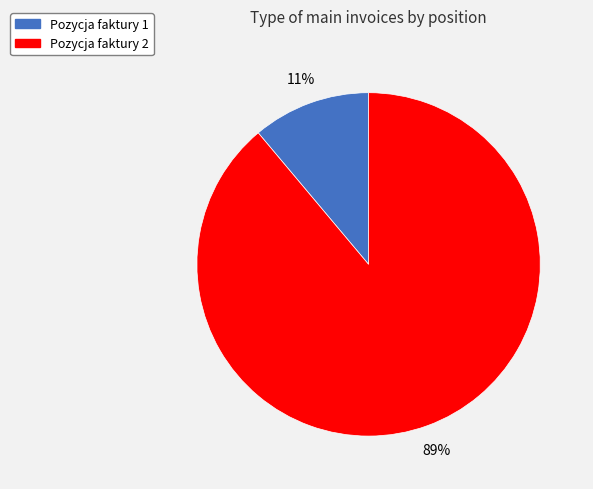

Does any single category account for the majority?

Yes